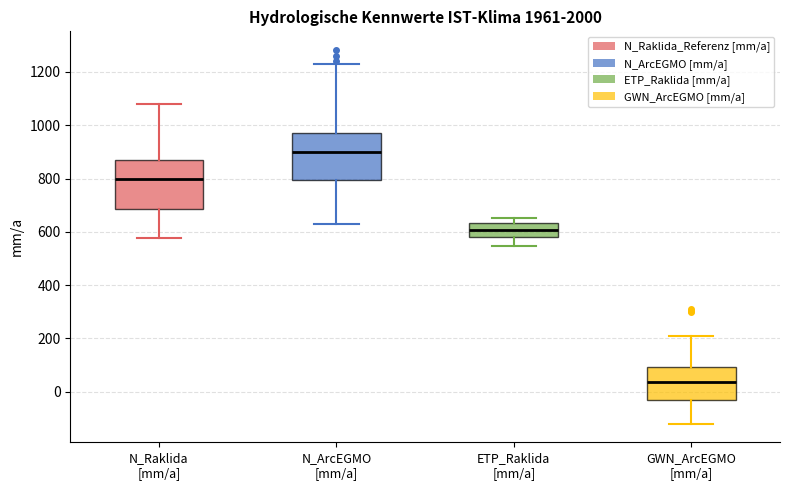

Reading left to right, read every box against the y-axis: the position of its median line, the range the box covers, and the ends of its whiskers. The values are not printed on the chart, so give them approximately, as read against the axis.

N_Raklida [mm/a]: median 800, box 680 to 860, whiskers 580 to 1080
N_ArcEGMO [mm/a]: median 900, box 800 to 980, whiskers 620 to 1220
ETP_Raklida [mm/a]: median 600, box 580 to 640, whiskers 540 to 660
GWN_ArcEGMO [mm/a]: median 40, box -40 to 100, whiskers -120 to 200